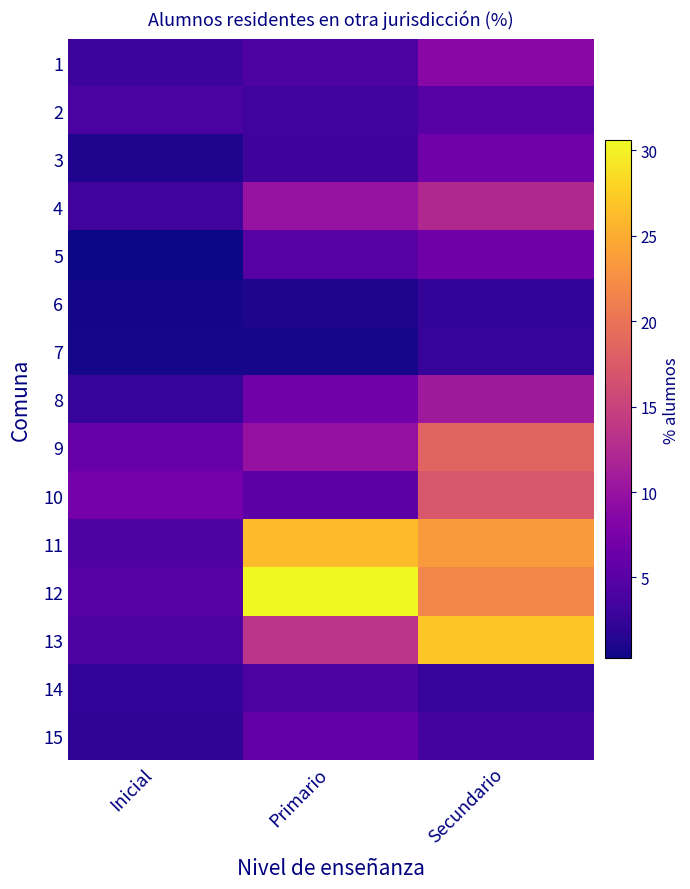

What is the smallest value displayed?

0.3